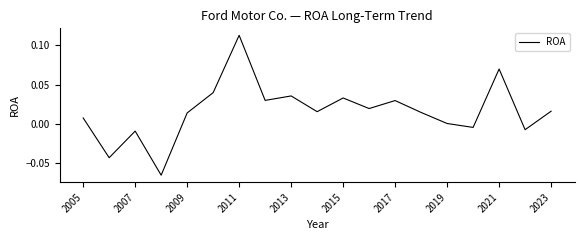

What is the difference between the second highest and minimum values?

0.1